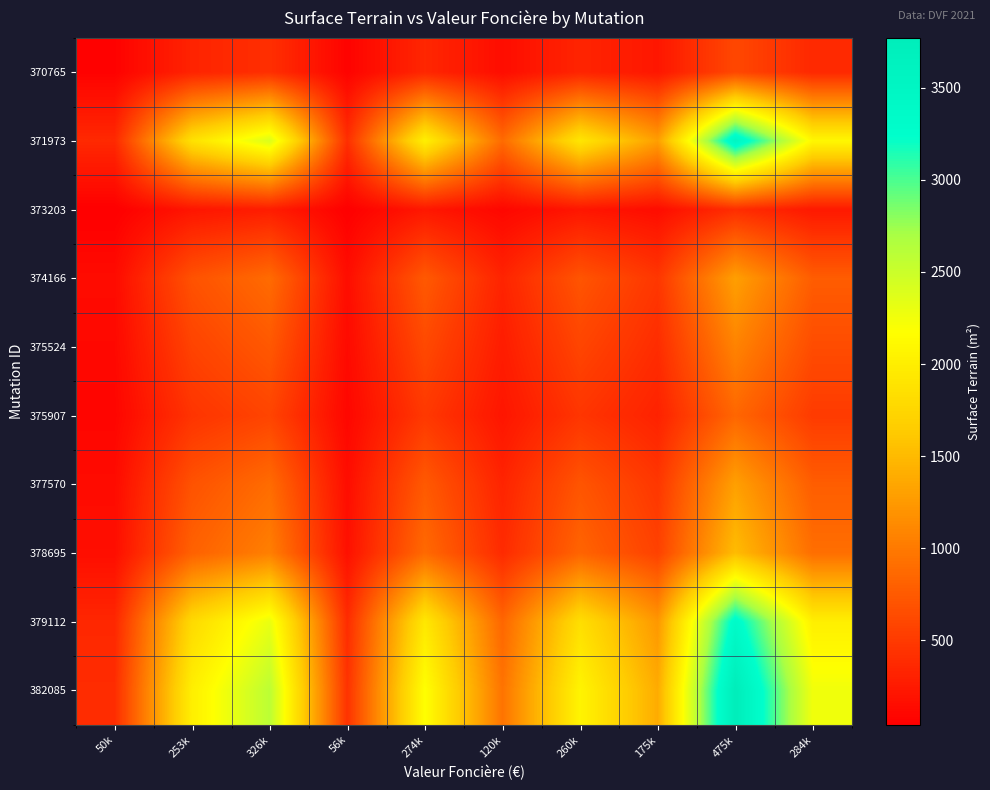

At which category does the chart reach its minimum across all series?

50k